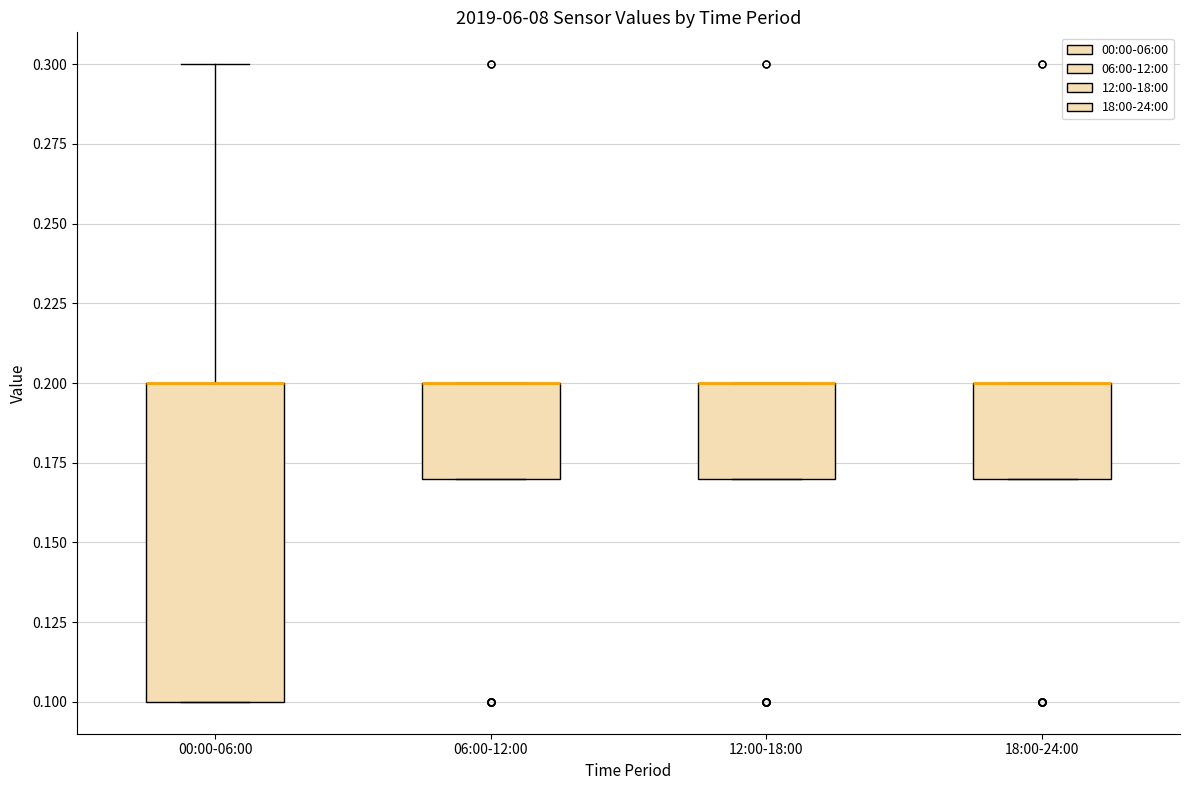

Where is the lower edge of the box for 06:00-12:00 on the y-axis? The values are not printed on the chart, so give them approximately, as read against the axis.

0.17